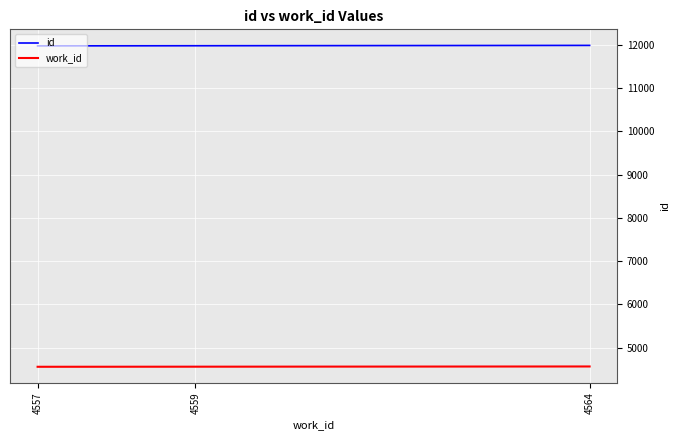

Is the value of work_id at 4559 greater than the value of id at 4564?

No